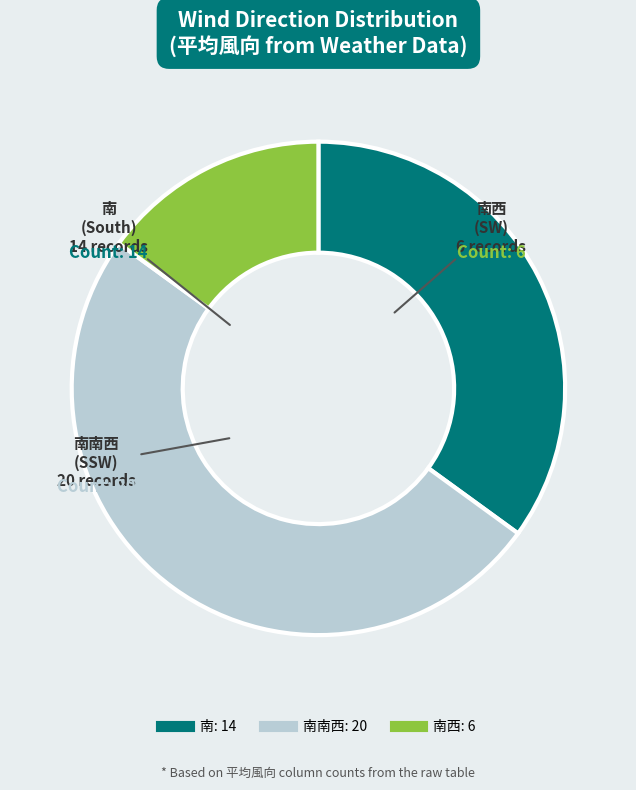

Count the number of slices in the pie.

3